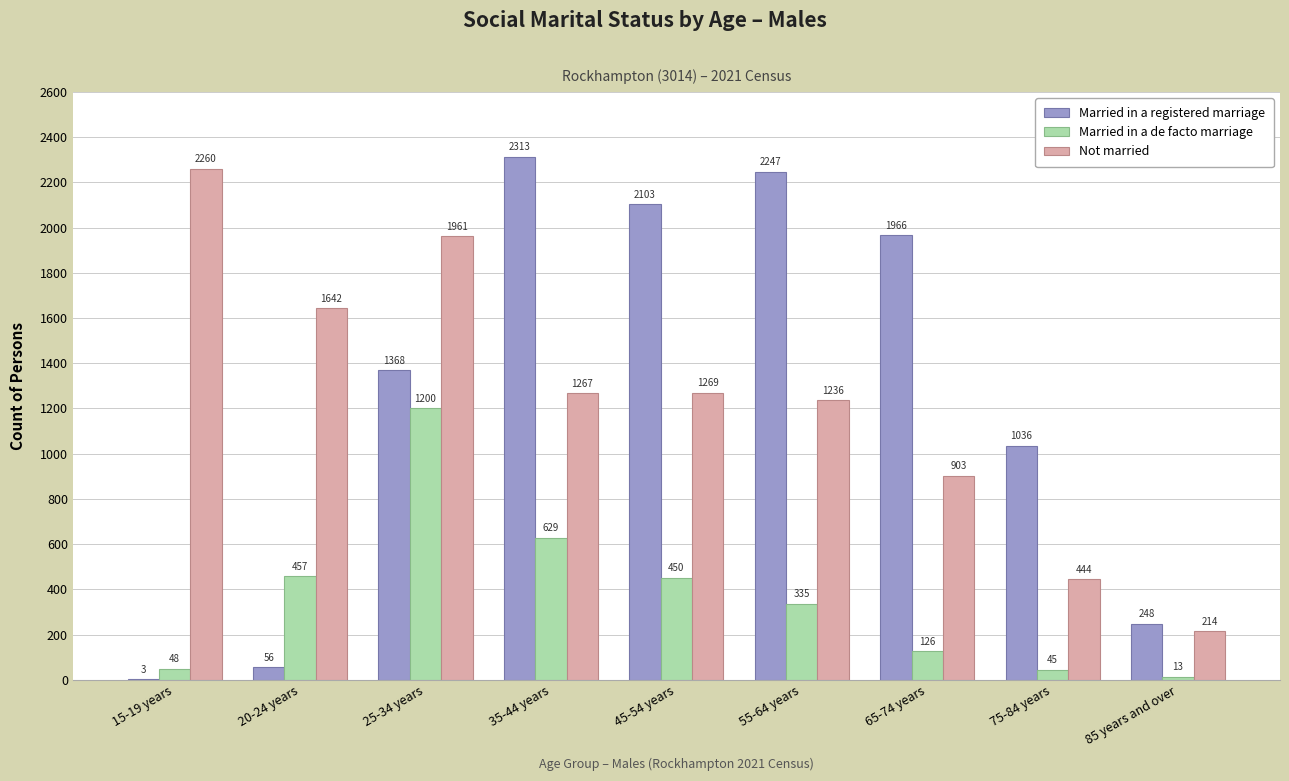

Are the bars horizontal?

No